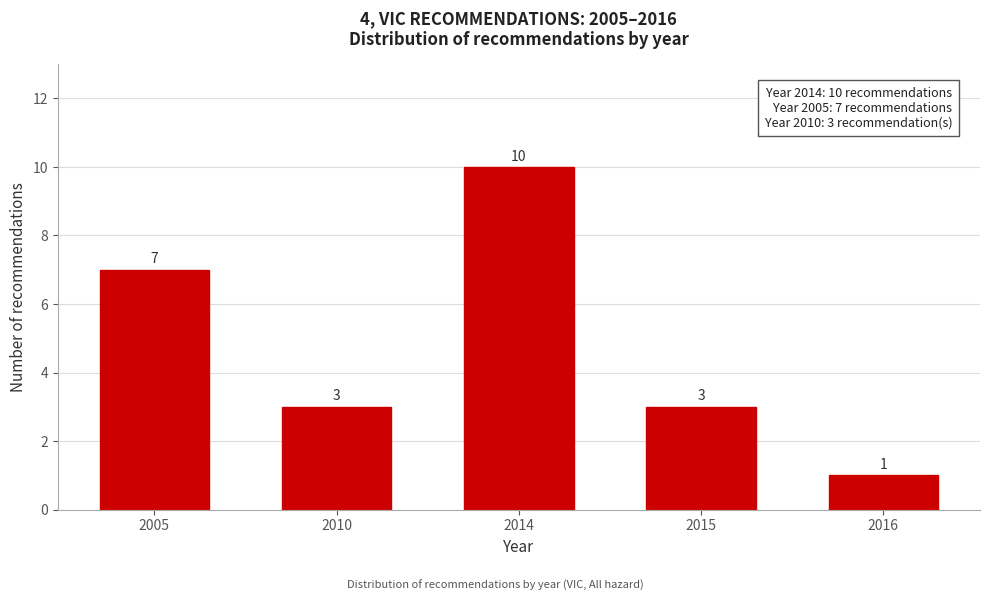

Reading right to left, transcribe all the data shown in this chart.

1	3	10	3	7